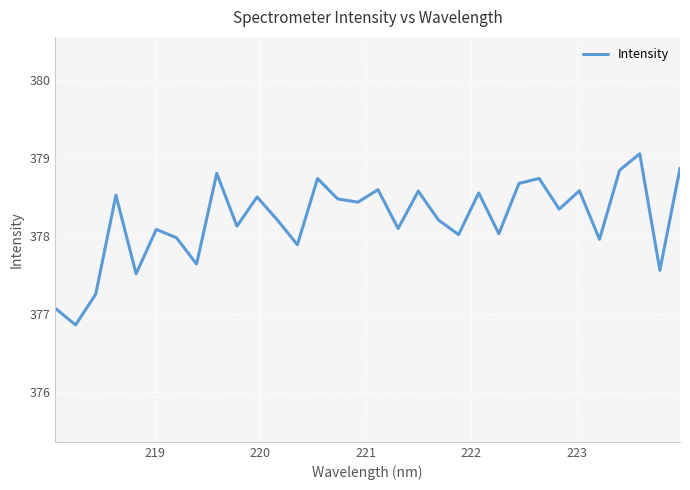

What is the smallest value displayed?

376.9